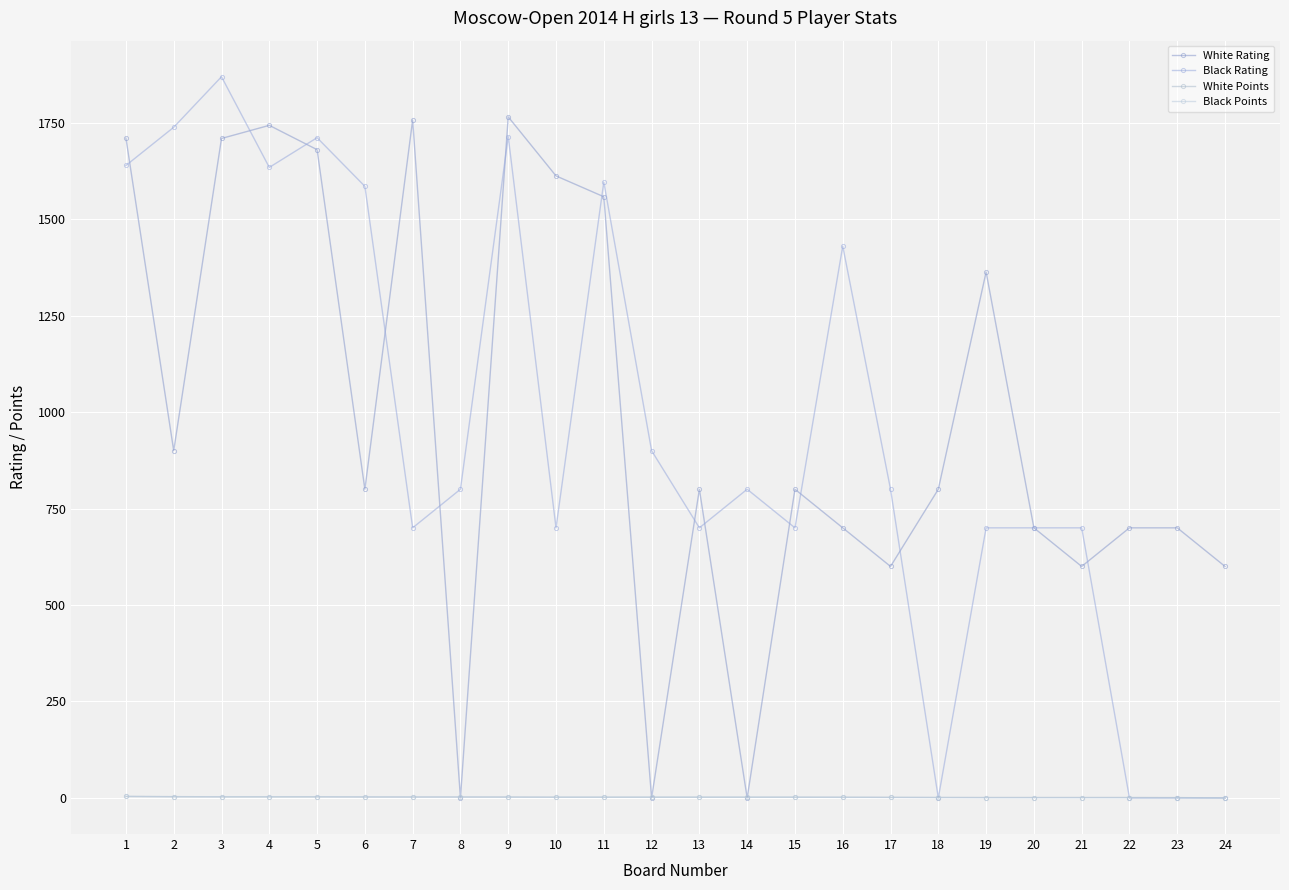

Reading right to left, transcribe all the data shown in this chart.

White Rating: 24=600.0	23=700.0	22=700.0	21=600.0	20=700.0	19=1363.0	18=800.0	17=600.0	16=700.0	15=800.0	14=0.0	13=800.0	12=0.0	11=1558.0	10=1612.0	9=1765.0	8=0.0	7=1757.0	6=800.0	5=1680.0	4=1743.0	3=1709.0	2=900.0	1=1710.0
Black Rating: 24=0.0	23=0.0	22=0.0	21=700.0	20=700.0	19=700.0	18=0.0	17=800.0	16=1430.0	15=700.0	14=800.0	13=700.0	12=900.0	11=1596.0	10=700.0	9=1714.0	8=800.0	7=700.0	6=1585.0	5=1711.0	4=1634.0	3=1869.0	2=1738.0	1=1639.0
White Points: 24=0.0	23=1.0	22=1.0	21=1.0	20=1.0	19=1.0	18=1.0	17=1.5	16=2.0	15=2.0	14=2.0	13=2.0	12=2.0	11=2.0	10=2.0	9=2.5	8=2.5	7=2.5	6=2.5	5=3.0	4=3.0	3=3.0	2=3.5	1=4.0
Black Points: 24=0.0	23=0.5	22=1.0	21=1.0	20=1.0	19=1.0	18=1.5	17=1.5	16=1.5	15=2.0	14=2.0	13=2.0	12=2.0	11=2.0	10=2.0	9=2.0	8=2.5	7=2.5	6=3.0	5=3.0	4=3.0	3=3.0	2=3.0	1=4.0